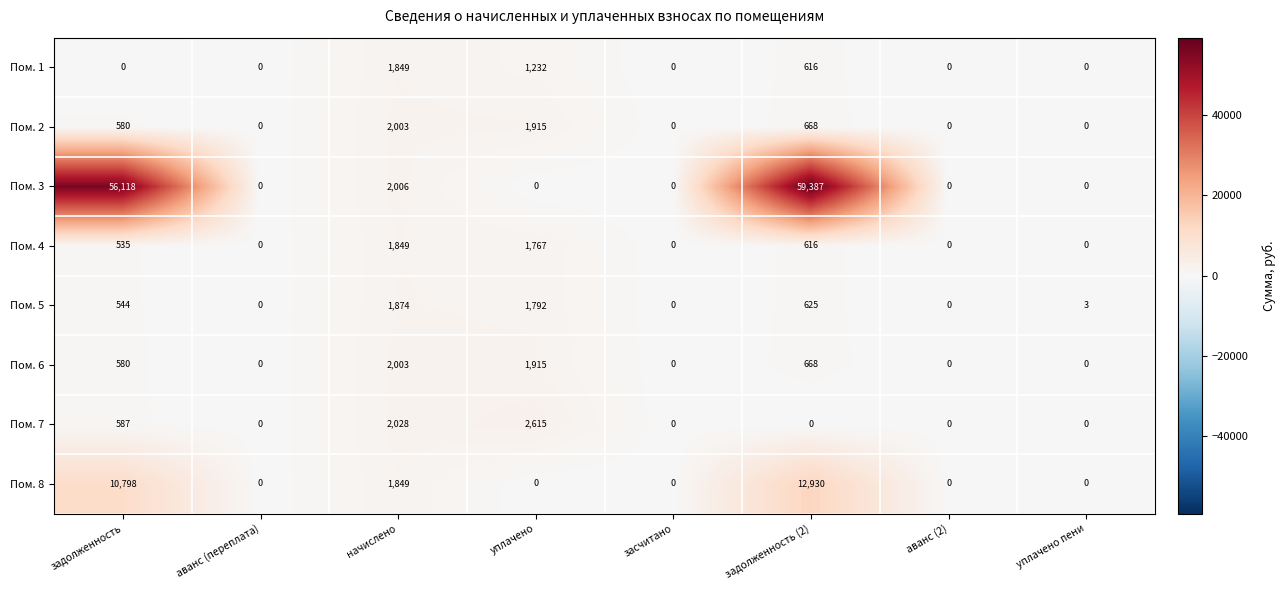

At which label does Пом. 1 reach its peak?

начислено